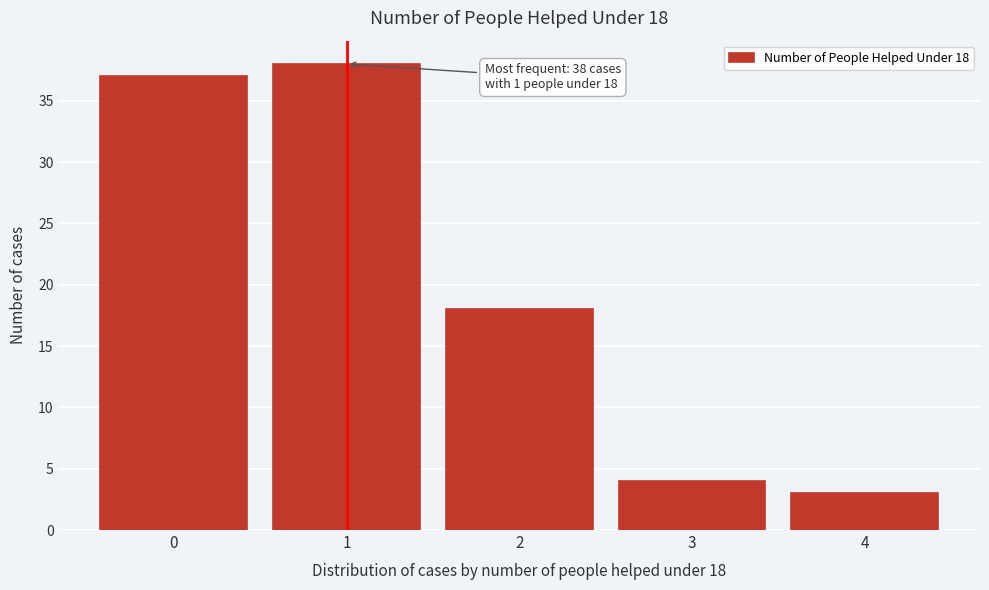

Reading right to left, extract all data points from this chart.

4=3	3=4	2=18	1=38	0=37